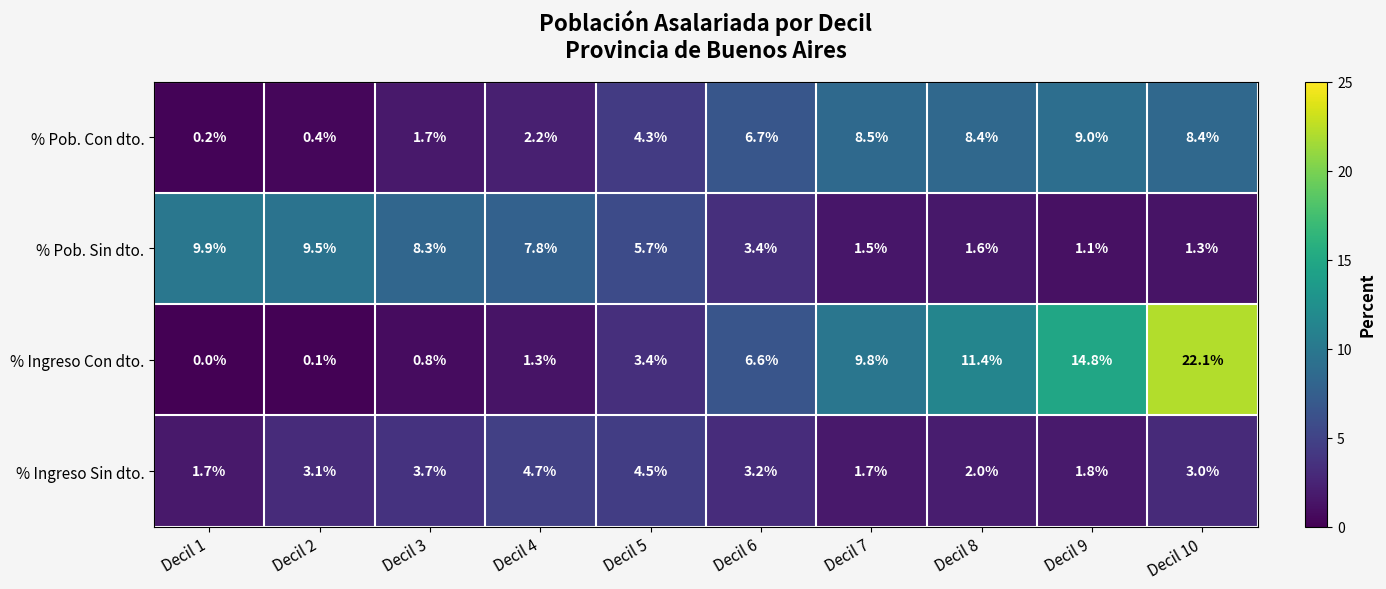

What is the spread (max minus min) of values at Decil 3?

7.5